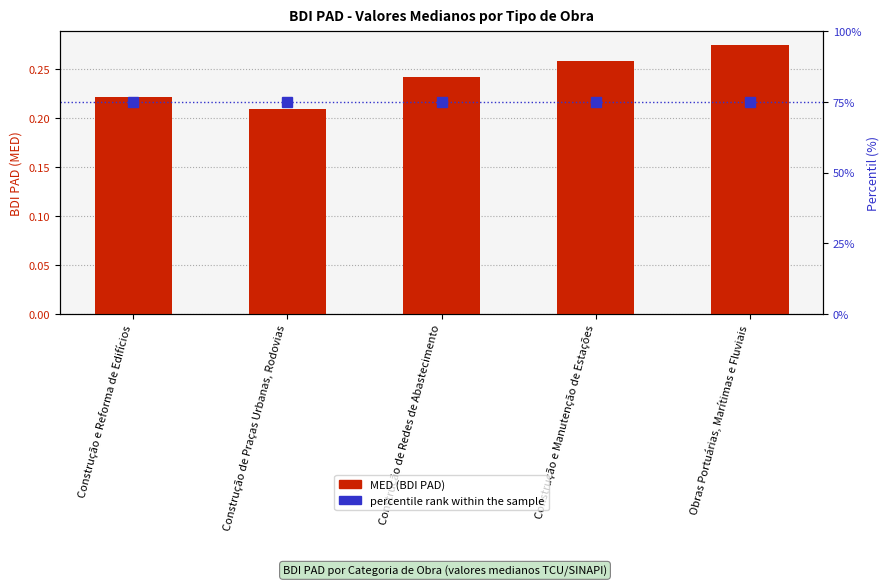

At how many categories does at least one series exceed 59?

5